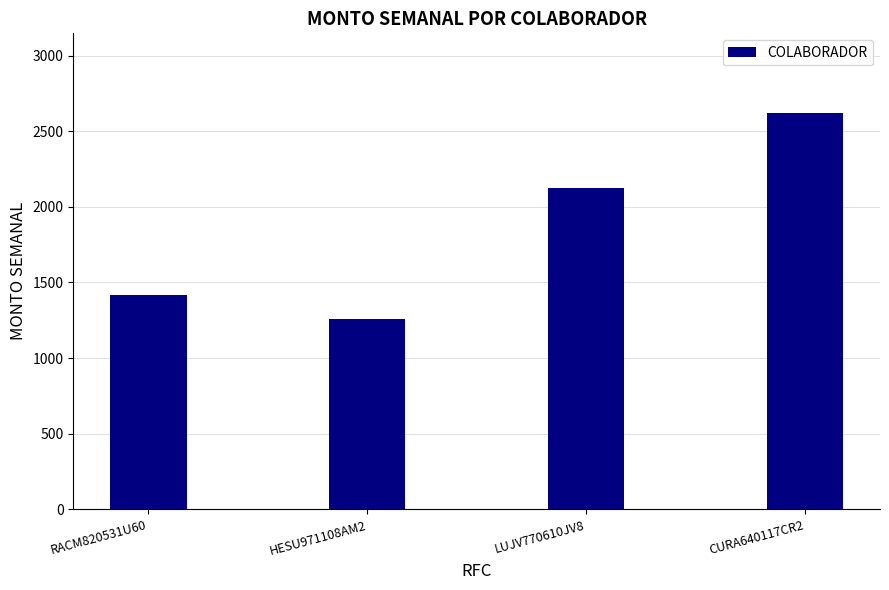

True or false: the data shows 1050.4 at LUJV770610JV8.

False